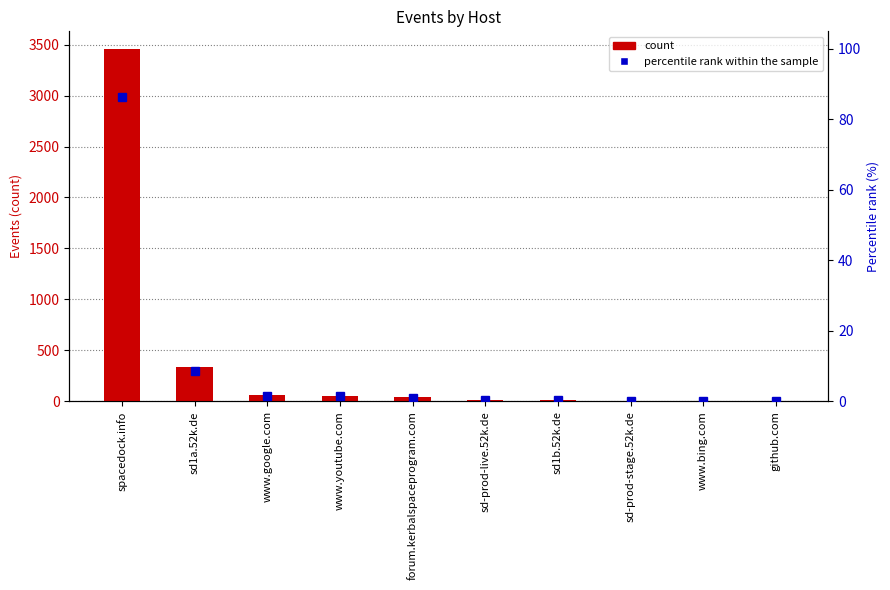

How many data points in percentile rank within the sample are less than 1?

5